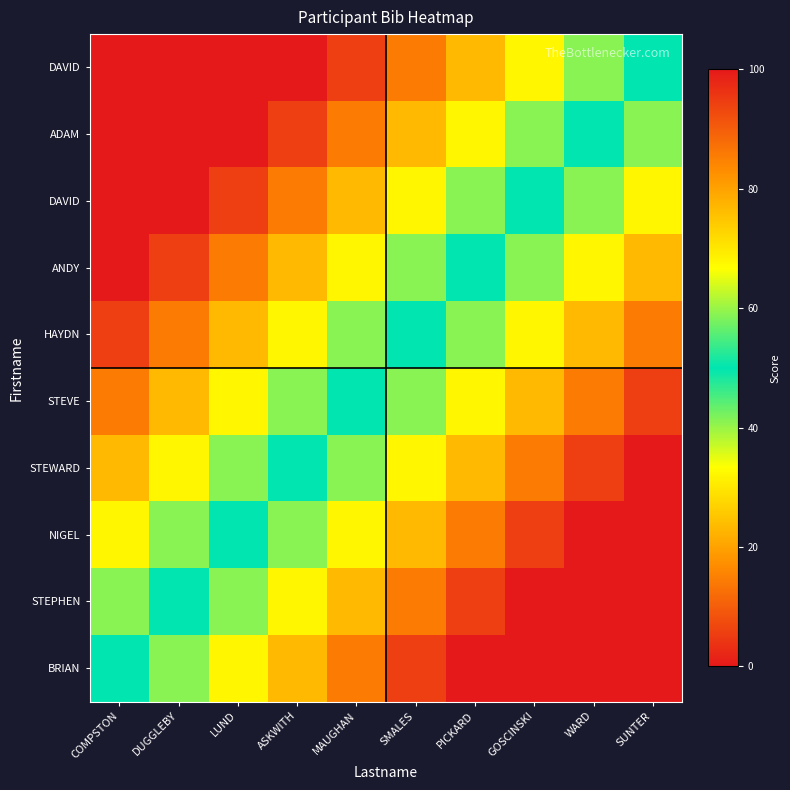

Between ASKWITH and LUND, which is larger?

ASKWITH